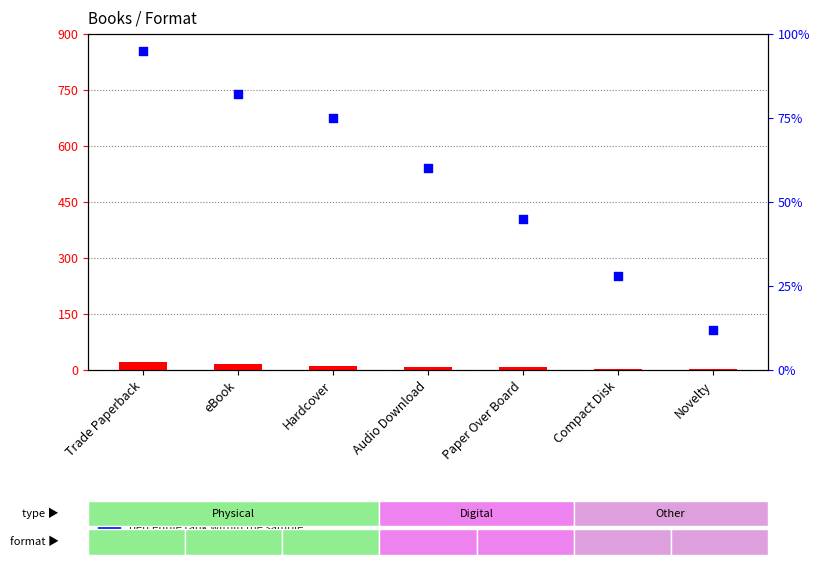

Is the value of percentile rank within the sample at Paper Over Board greater than the value of count at Trade Paperback?

Yes